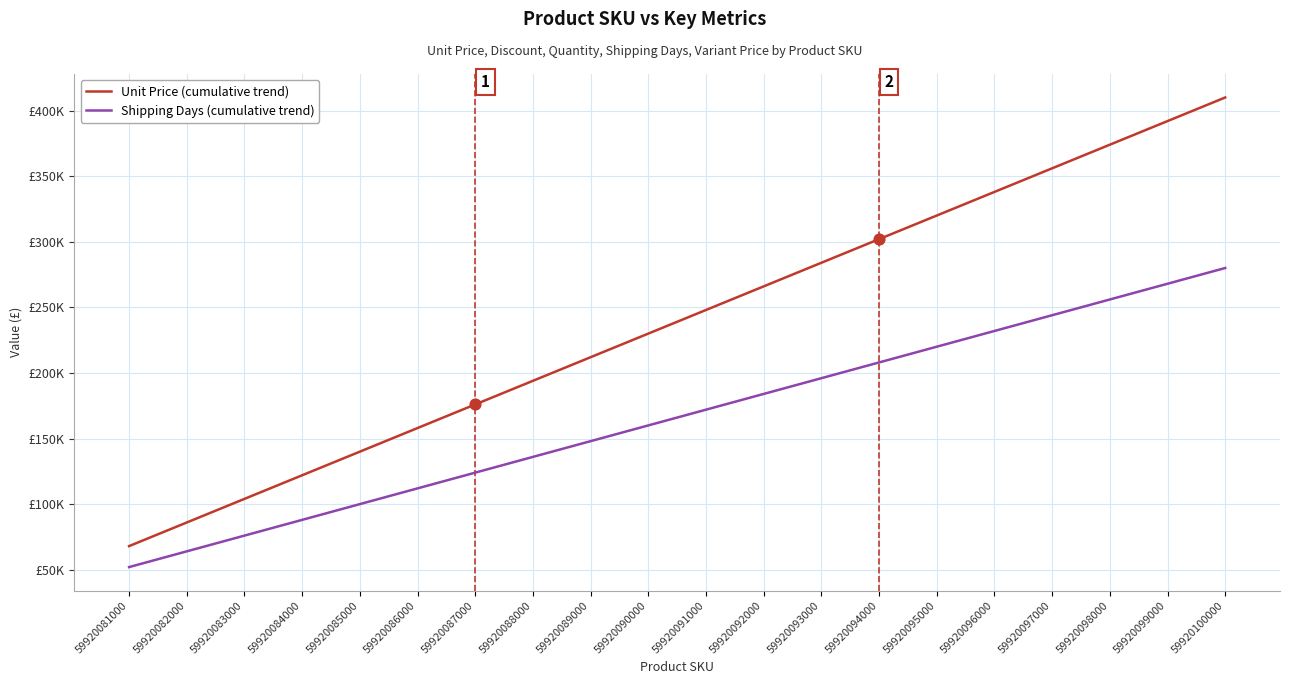

Is the value of Unit Price (cumulative trend) at 59920098000 greater than the value of Shipping Days (cumulative trend) at 59920085000?

Yes